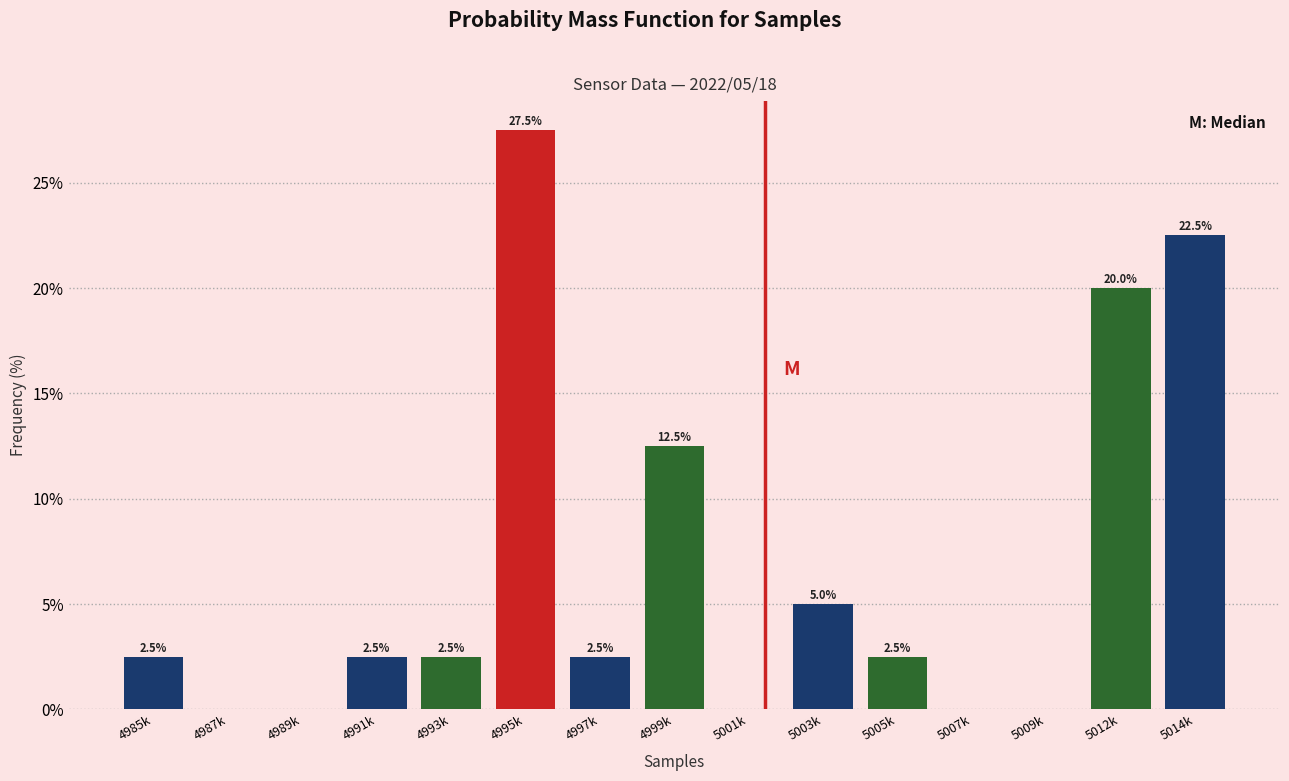

Reading right to left, list all the values displayed in this chart.

5014k=22.5	5012k=20.0	5009k=0.0	5007k=0.0	5005k=2.5	5003k=5.0	5001k=0.0	4999k=12.5	4997k=2.5	4995k=27.5	4993k=2.5	4991k=2.5	4989k=0.0	4987k=0.0	4985k=2.5